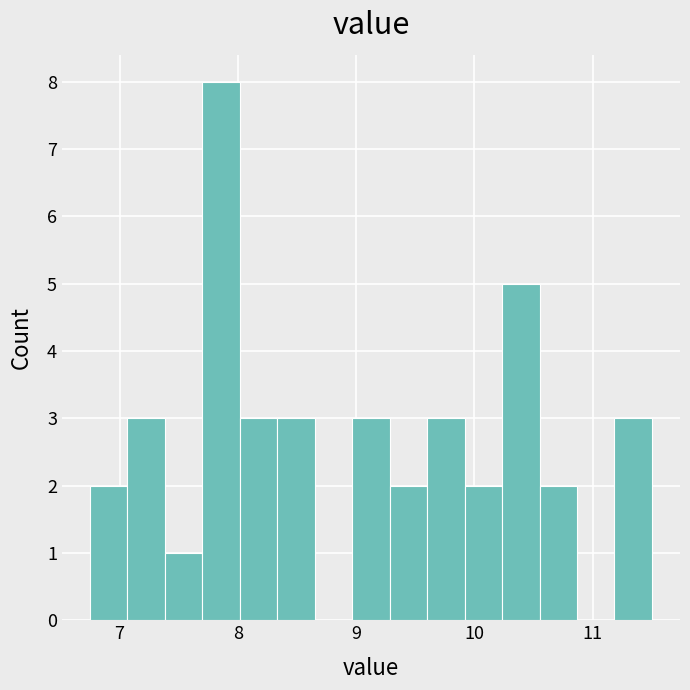

Read against the x-axis, roughly where is the centre of the tallest bar?

7.9